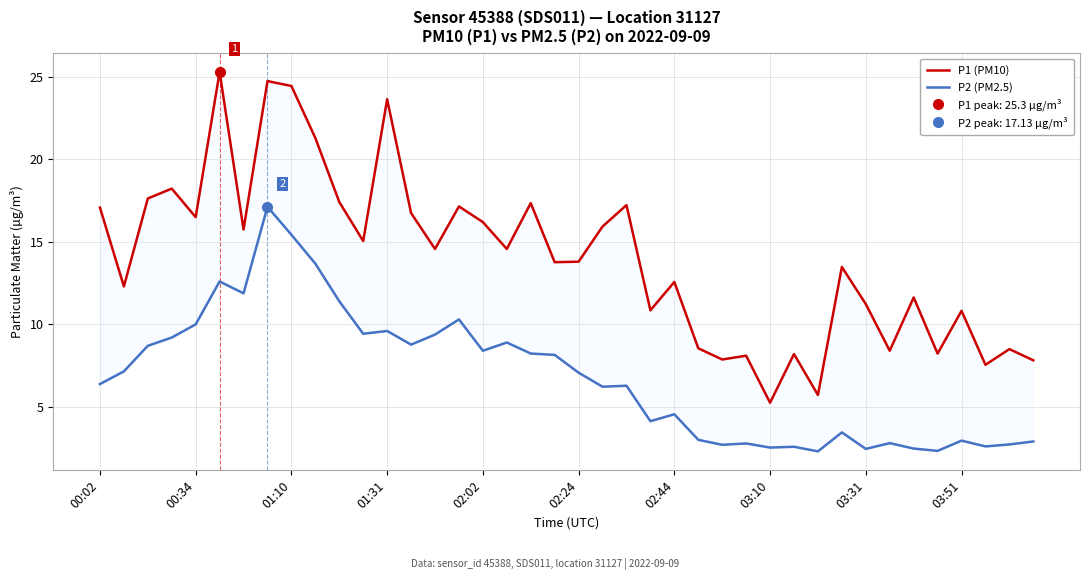

Which series has the largest range (max minus min)?

P1 (PM10)